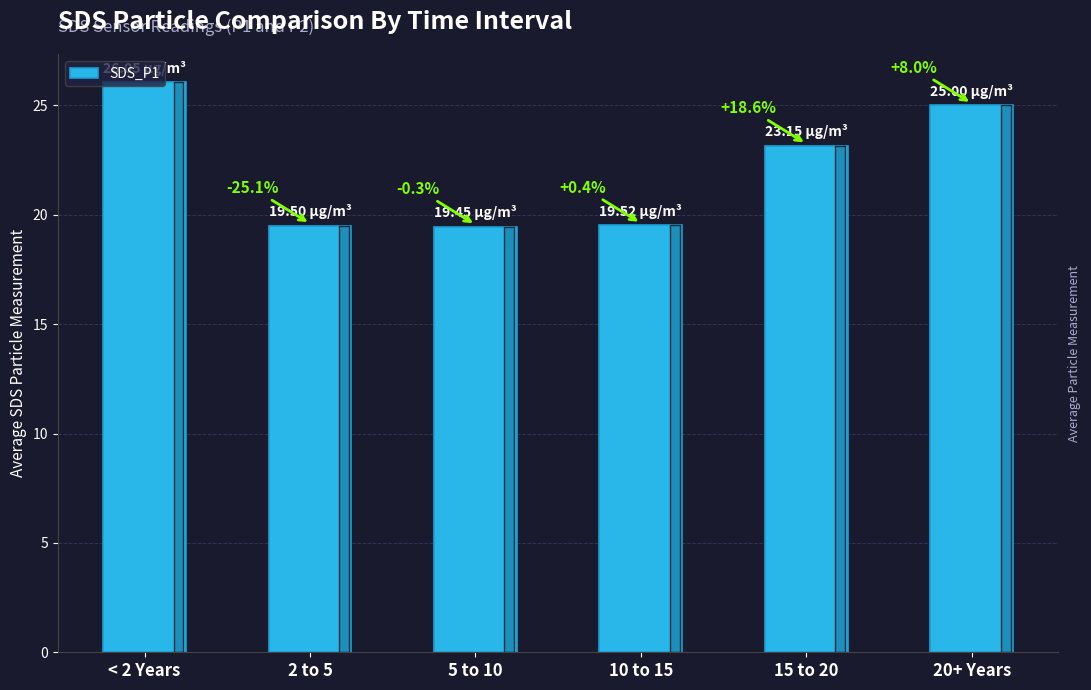

How many bars are there in total?

6